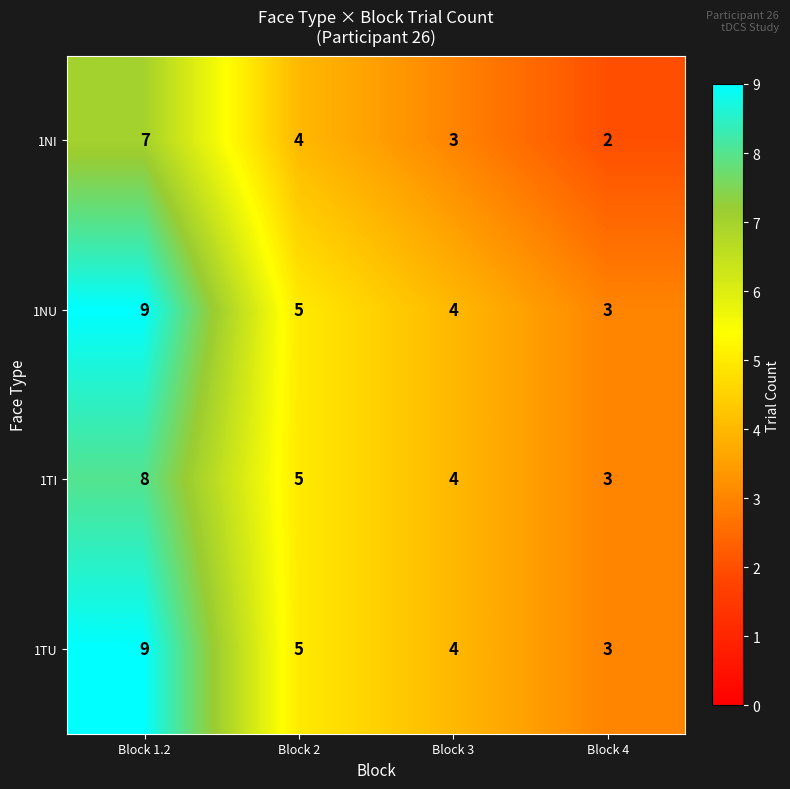

Count the number of categories in the chart.

4